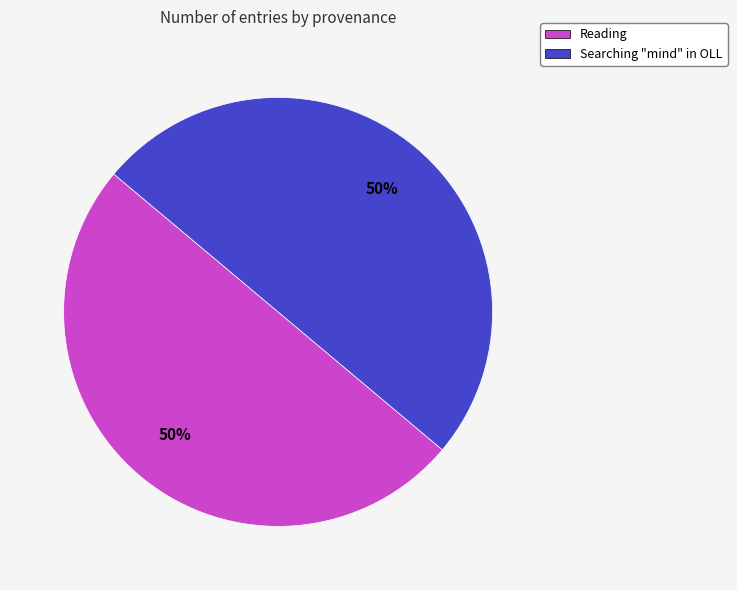

True or false: Searching "mind" in OLL accounts for 50% of the total.

True